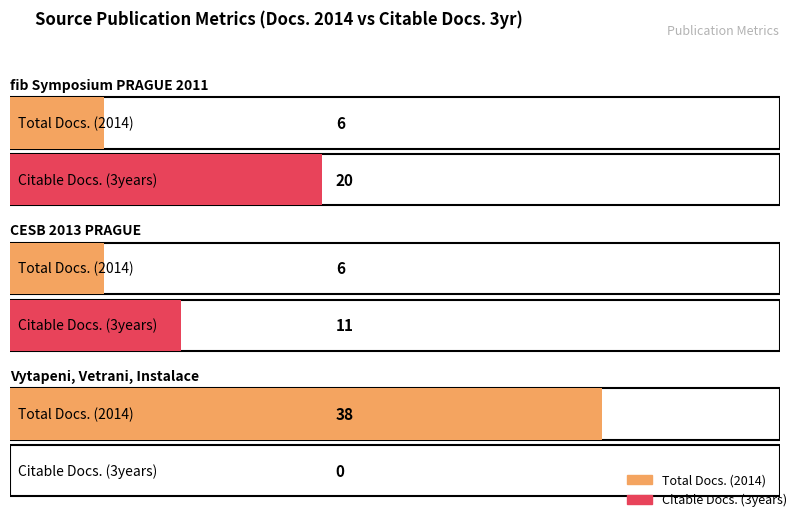

Count the number of categories in the chart.

3